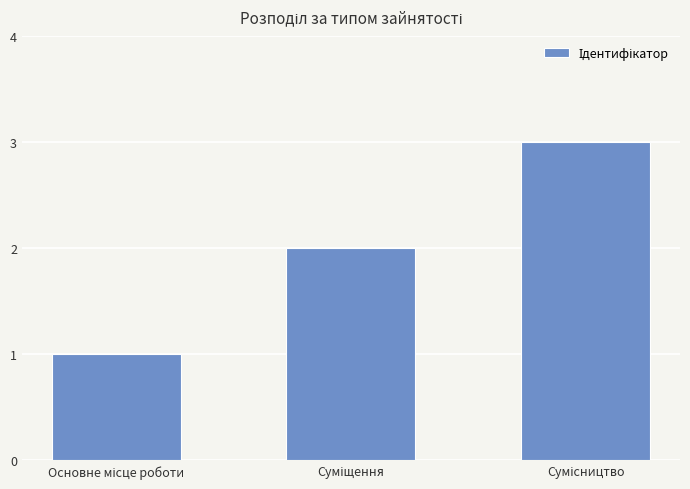

Does the chart contain any negative values?

No